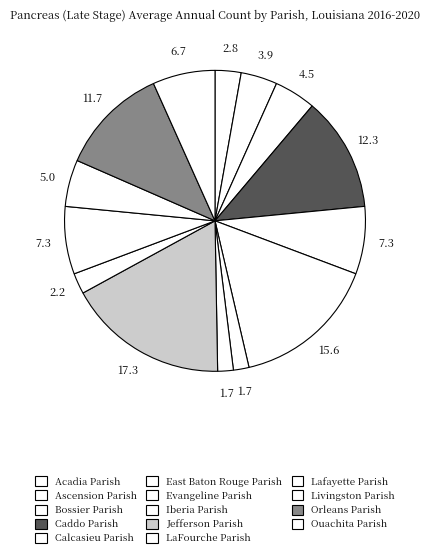

Count the number of slices in the pie.

14